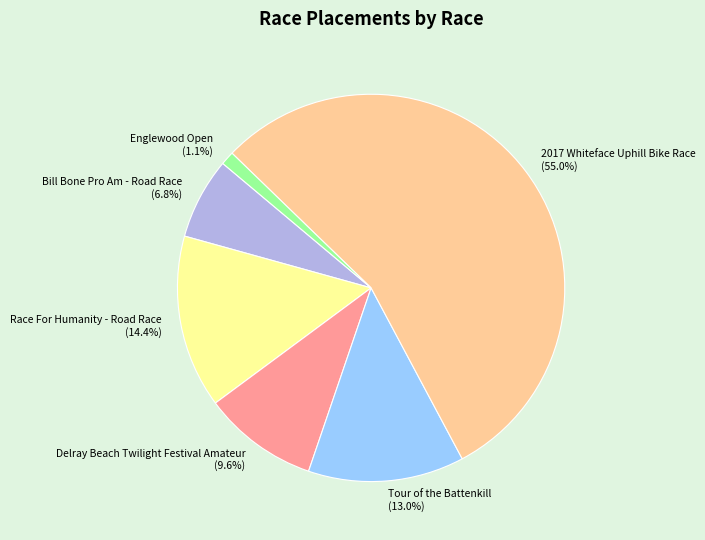

Rank the categories by value from lowest to highest.

Englewood Open, Bill Bone Pro Am - Road Race, Delray Beach Twilight Festival Amateur, Tour of the Battenkill, Race For Humanity - Road Race, 2017 Whiteface Uphill Bike Race